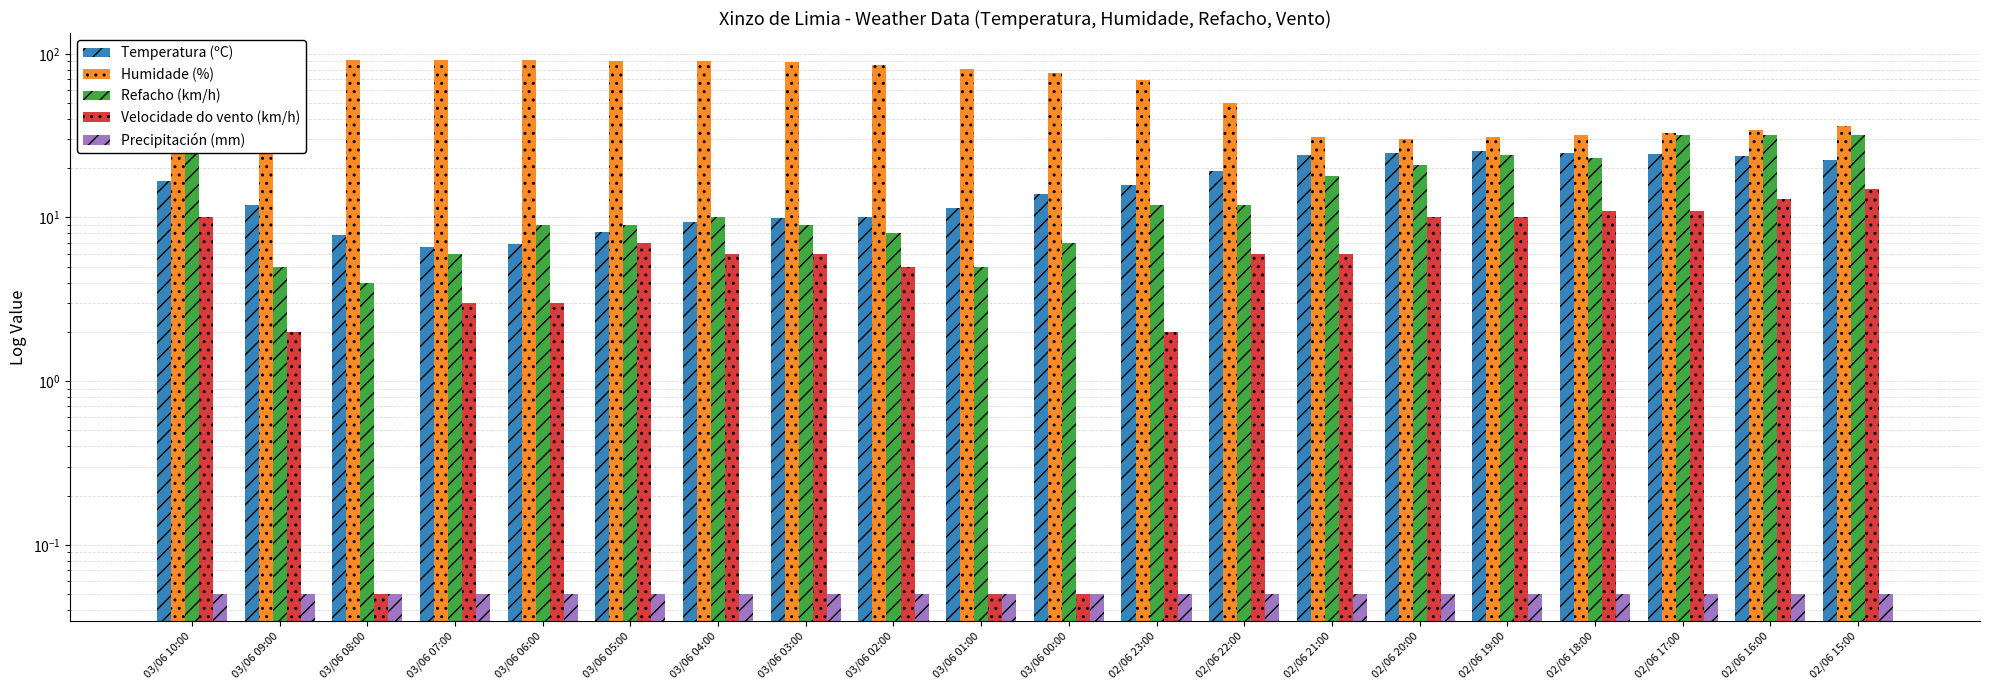

What is the maximum value shown in the chart?

92.0